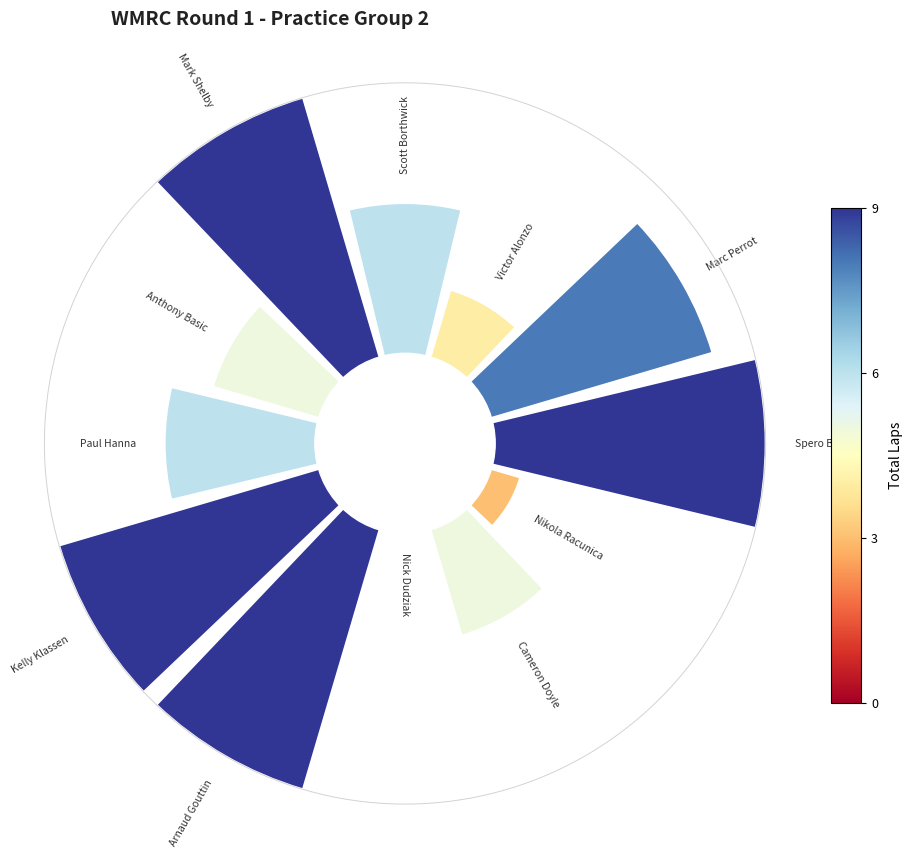

How many slices are in this pie chart?

12